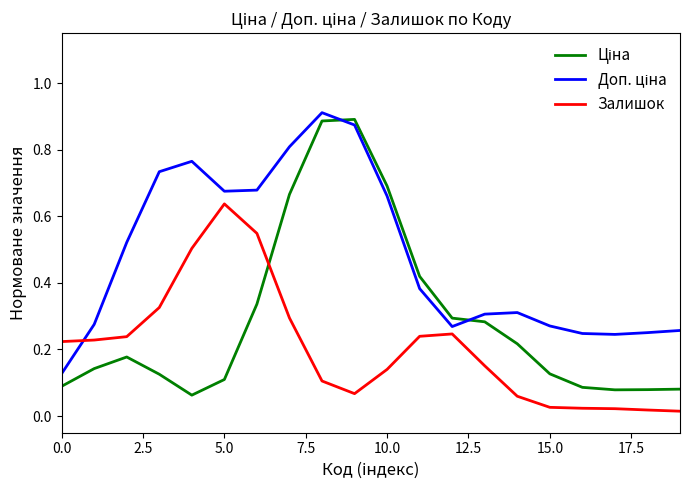

How many lines are shown in the chart?

3